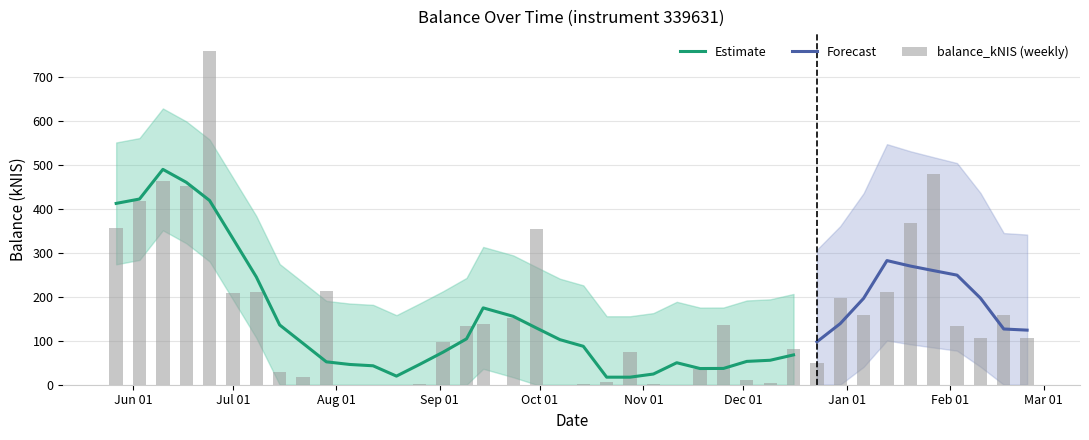

How many values are above zero?

36